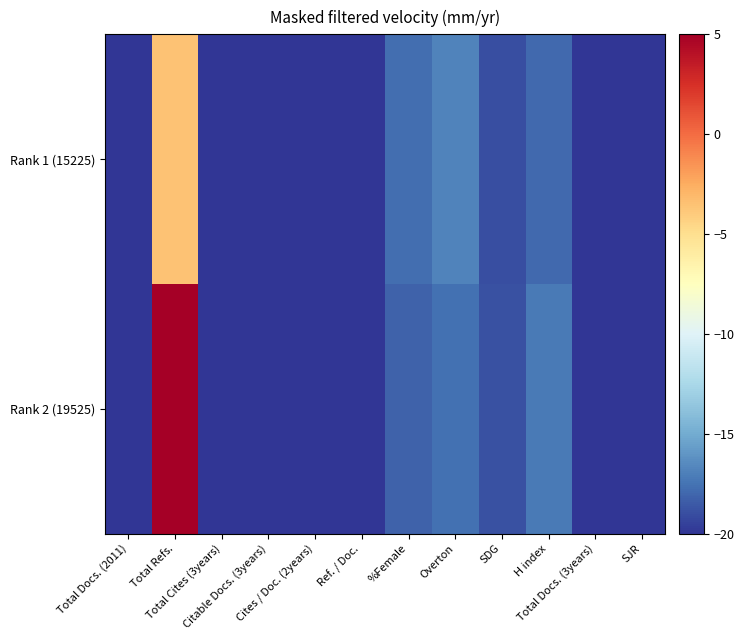

Rank the series by their maximum value, from highest to lowest.

Rank 2 (19525), Rank 1 (15225)